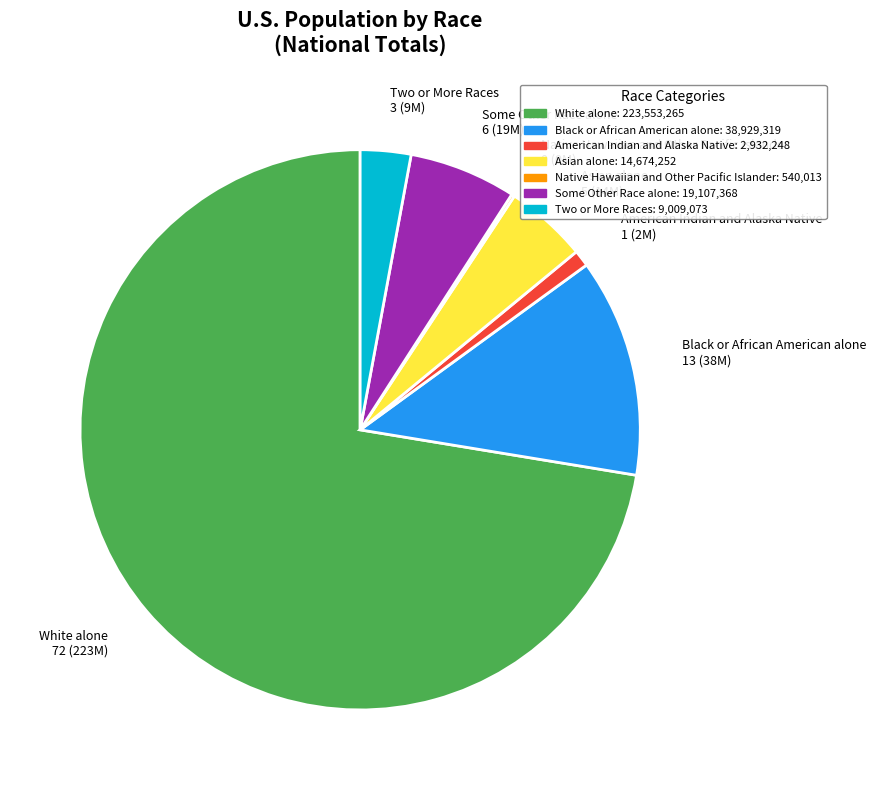

Is Asian alone the majority of the pie?

No